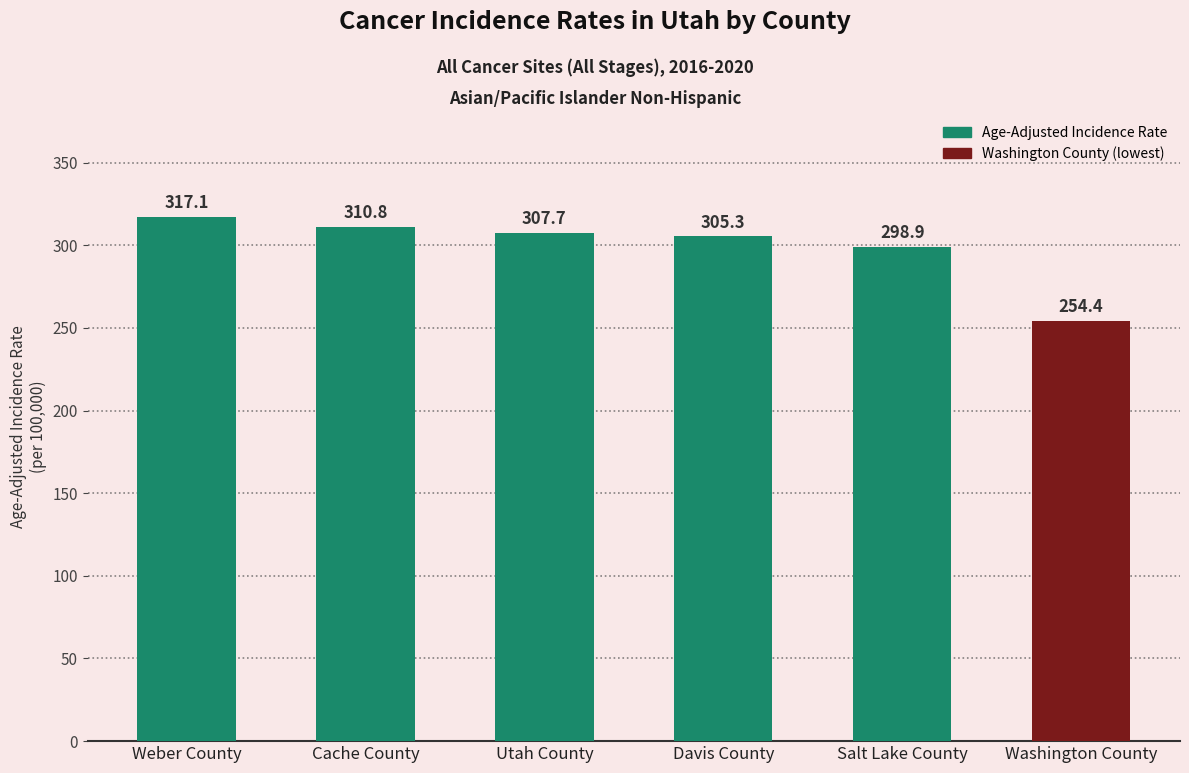

What position from the right is Washington County?

1